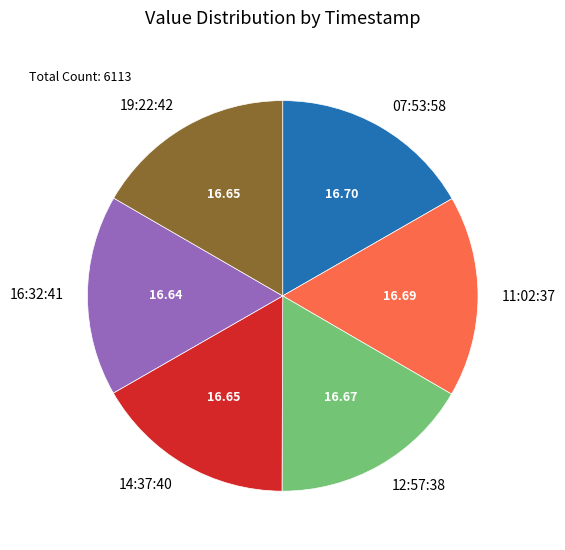

What is the ratio of the value at 11:02:37 to the value at 19:22:42?

1.0